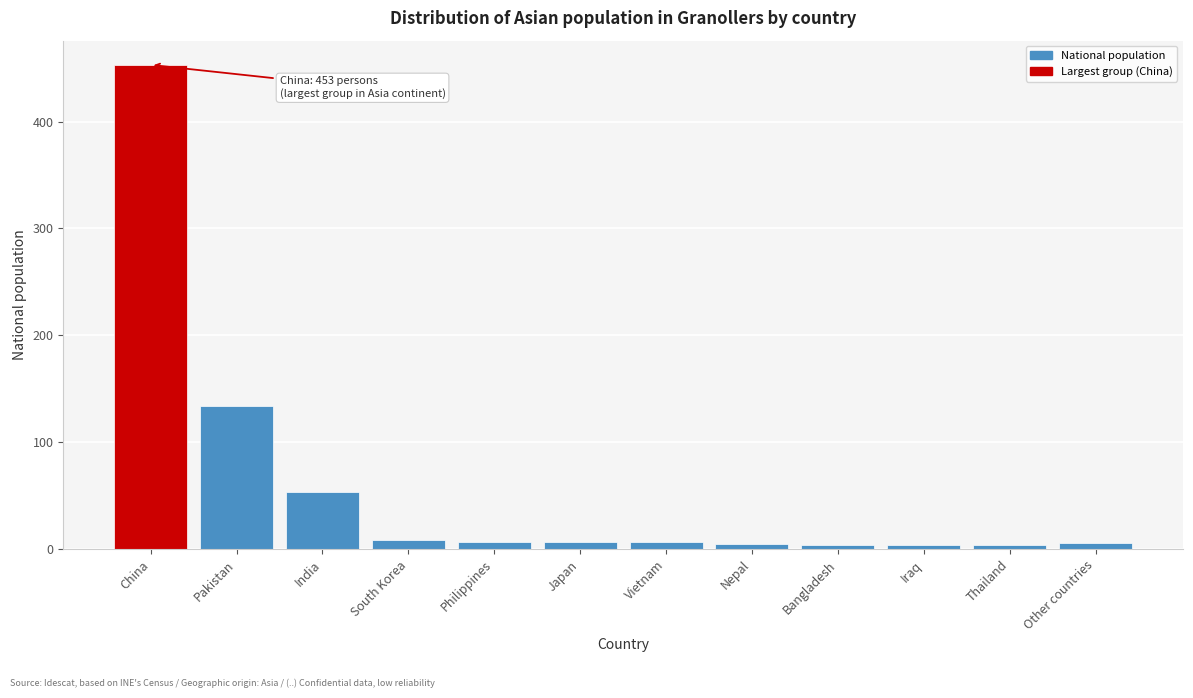

At which category does the chart reach its peak across all series?

China